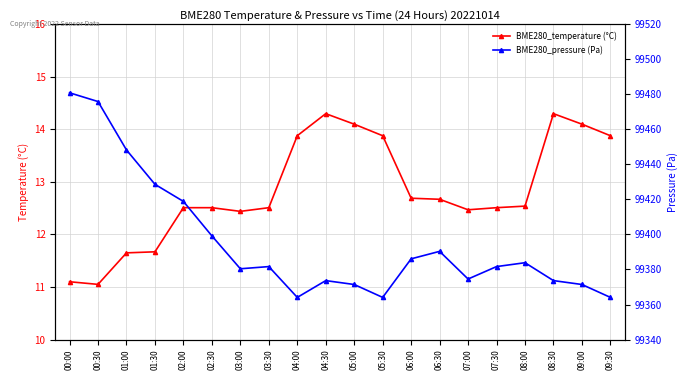

True or false: BME280_pressure (Pa) and BME280_temperature (°C) cross at least once.

False